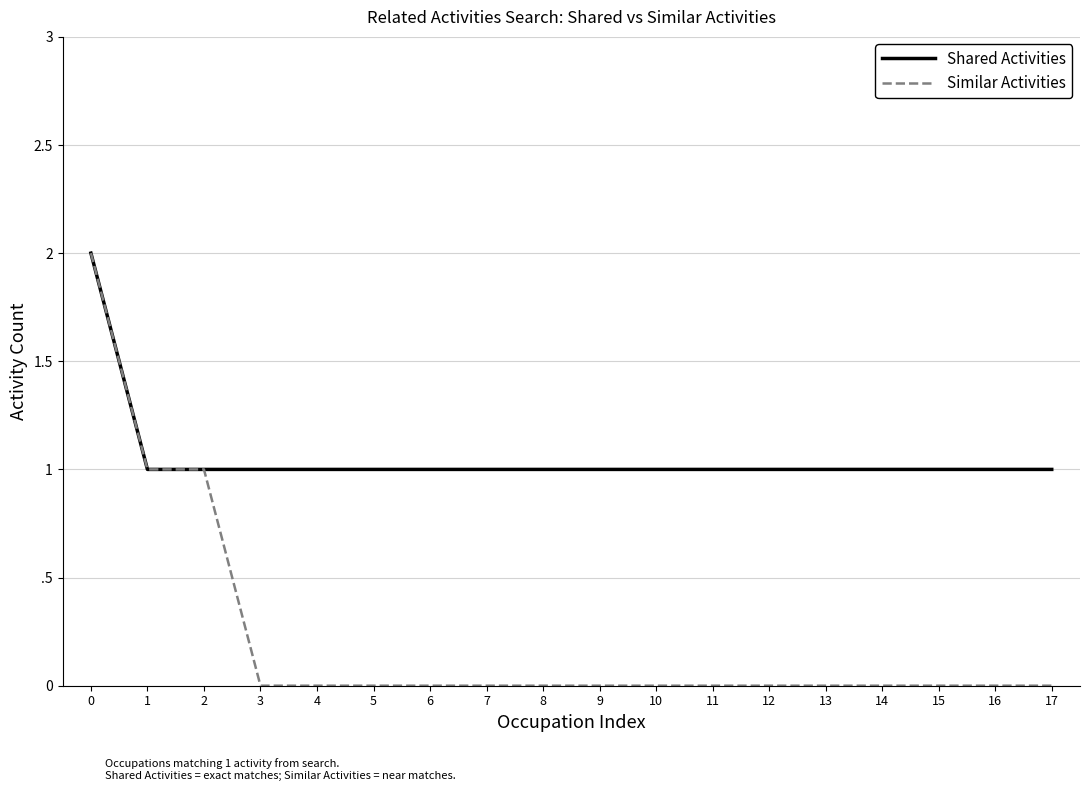

What are all the series names shown in the legend?

Shared Activities, Similar Activities